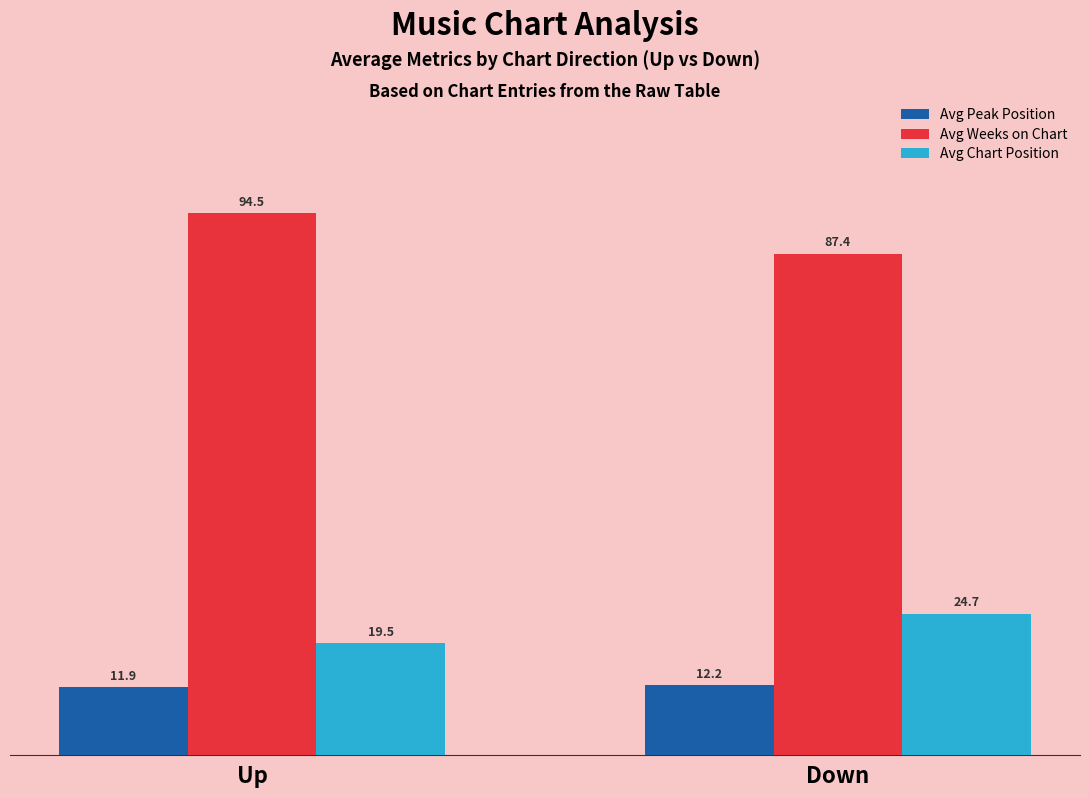

How many data points in Avg Chart Position are above 24?

1